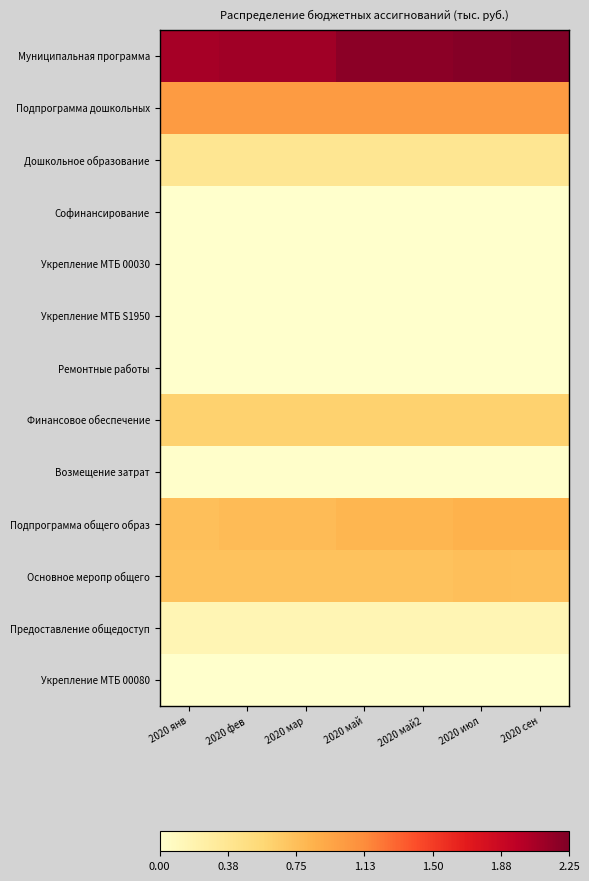

At which category is the sum across all series the highest?

2020 сен